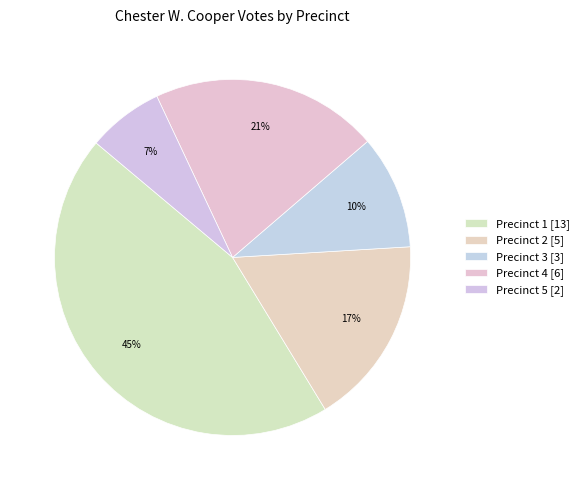

The Precinct 2 slice represents 17% of the pie. True or false?

True